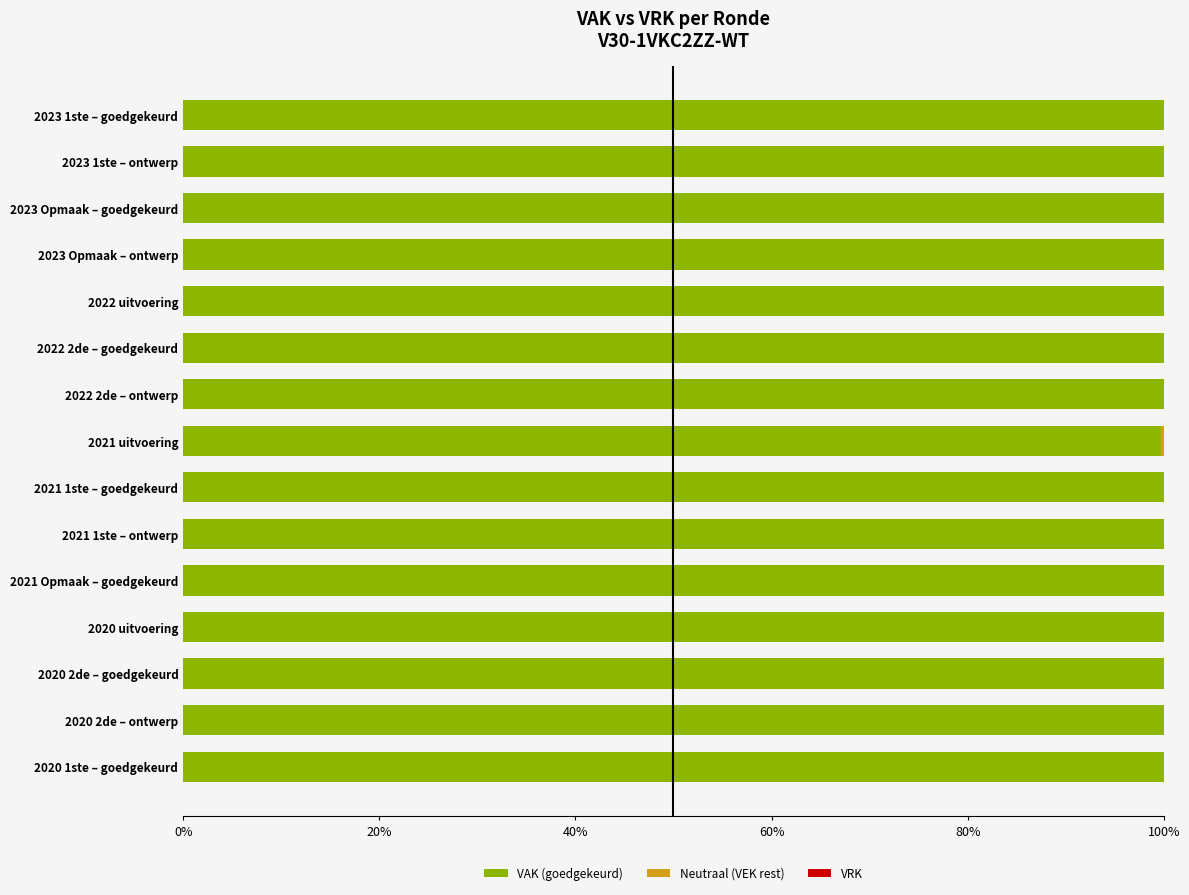

What is the sum of all VAK (goedgekeurd) values?

1499.7